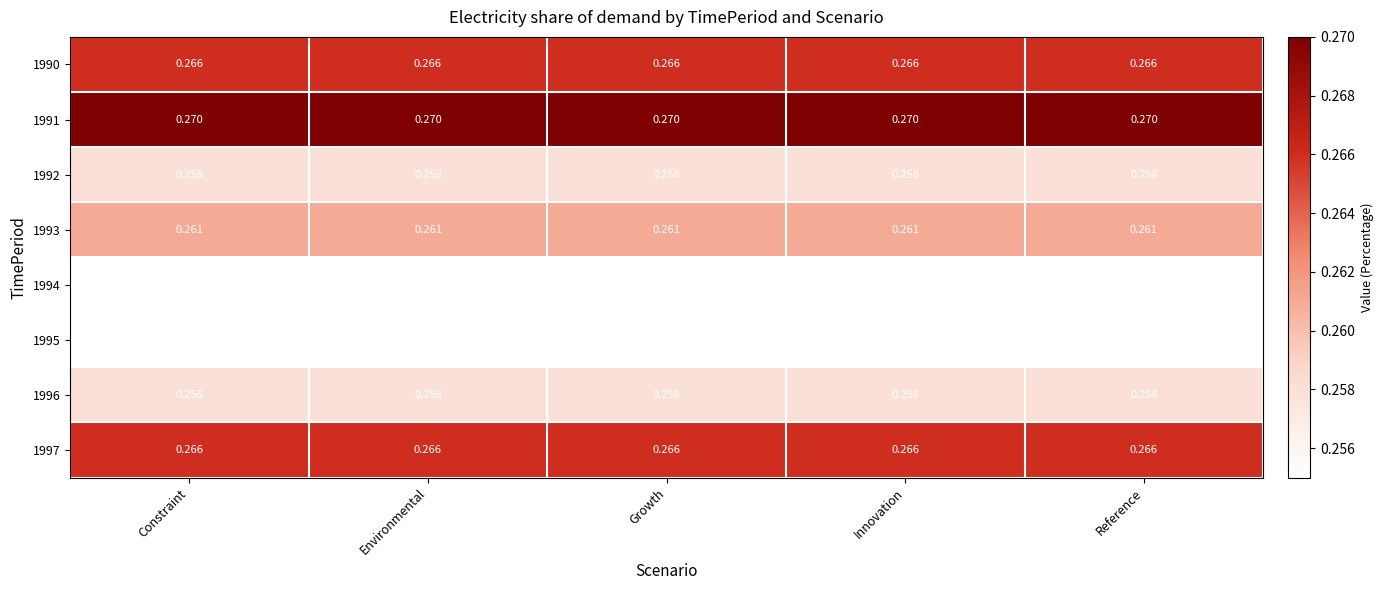

At how many categories does at least one series exceed 0?

5